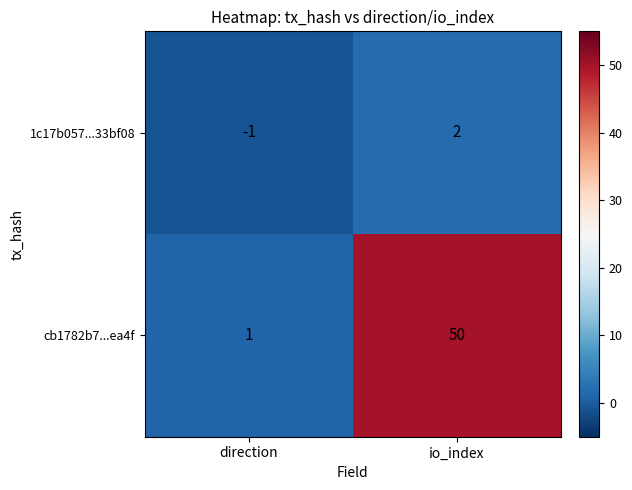

What is the smallest value displayed?

-1